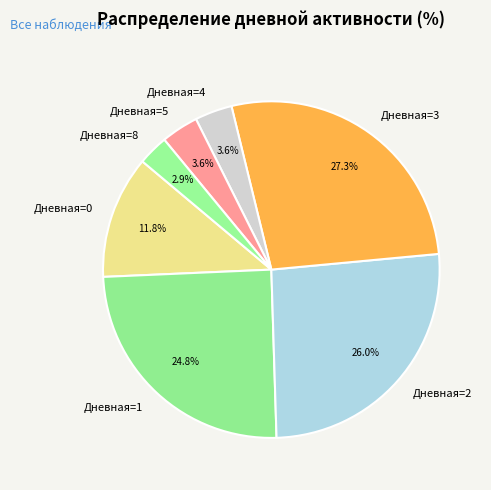

Which slice is the largest?

Дневная=3